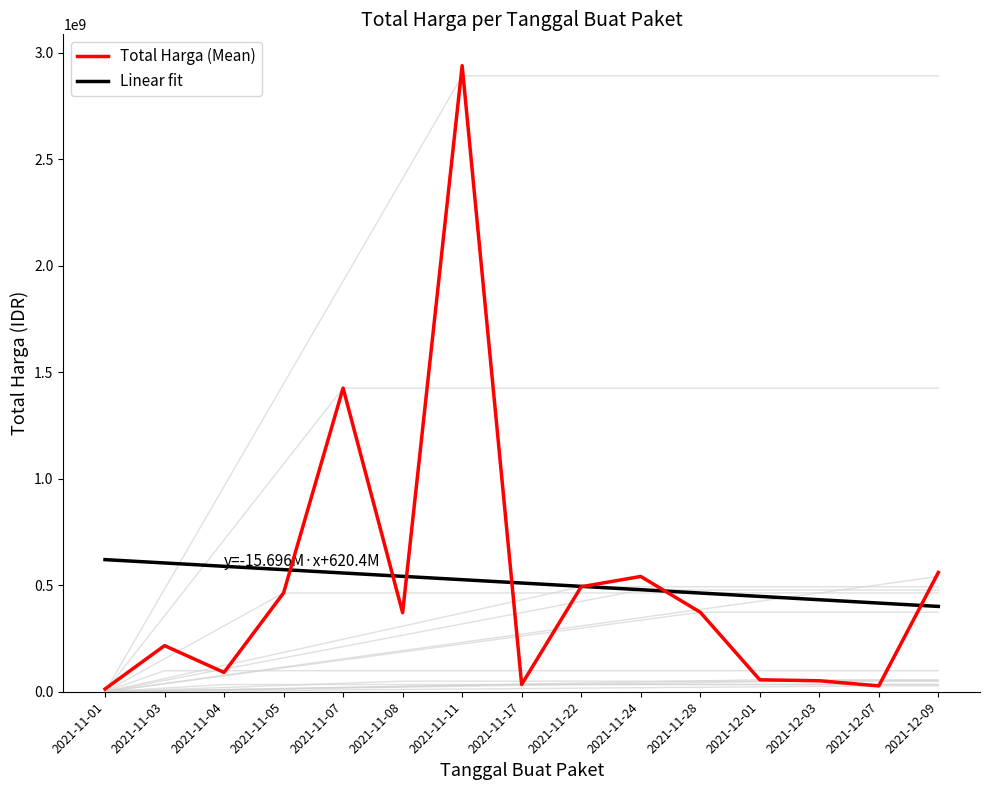

Reading right to left, list all the values displayed in this chart.

Total Harga (Mean): 2021-12-09=559971000.0	2021-12-07=27412000.0	2021-12-03=51601000.0	2021-12-01=56152800.0	2021-11-28=373404000.0	2021-11-24=541335200.0	2021-11-22=493000000.0	2021-11-17=34292000.0	2021-11-11=2939953240.0	2021-11-08=371025000.0	2021-11-07=1425867900.0	2021-11-05=464002100.0	2021-11-04=90672075.0	2021-11-03=216504270.0	2021-11-01=12787500.0
Linear fit: 2021-12-09=400663349.8	2021-12-07=416358872.1	2021-12-03=432054394.3	2021-12-01=447749916.6	2021-11-28=463445438.9	2021-11-24=479140961.1	2021-11-22=494836483.4	2021-11-17=510532005.7	2021-11-11=526227527.9	2021-11-08=541923050.2	2021-11-07=557618572.5	2021-11-05=573314094.7	2021-11-04=589009617.0	2021-11-03=604705139.3	2021-11-01=620400661.5